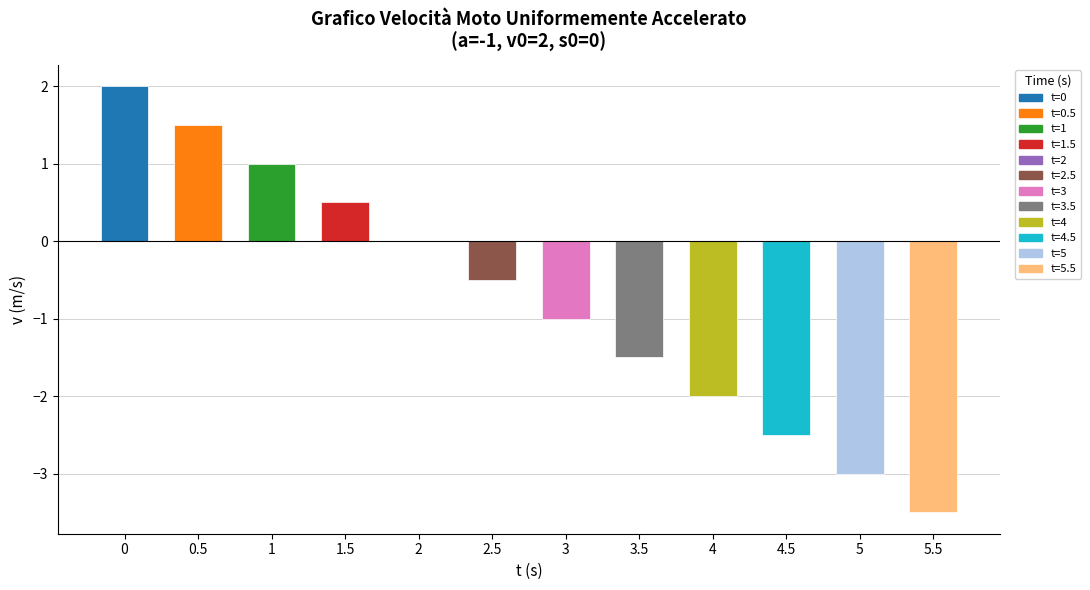

What is the maximum value shown in the chart?

2.0